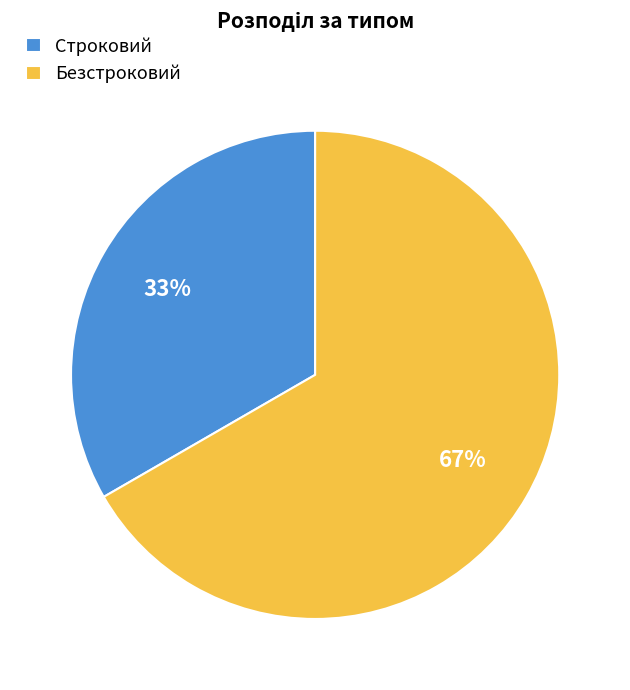

The Безстроковий slice represents 61% of the pie. True or false?

False